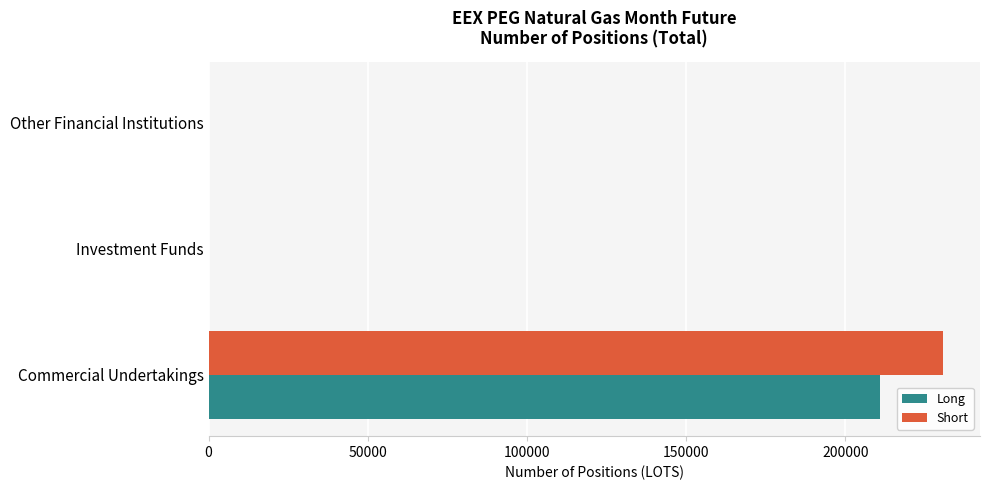

Is the value of Long at Commercial Undertakings greater than the value of Short at Investment Funds?

Yes